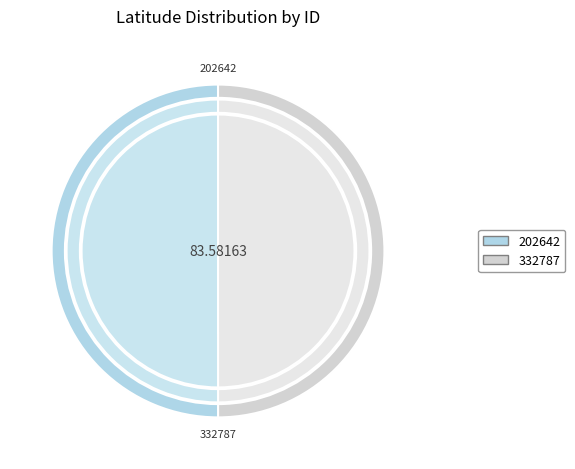

Is it true that 332787 is 40% of the pie?

False